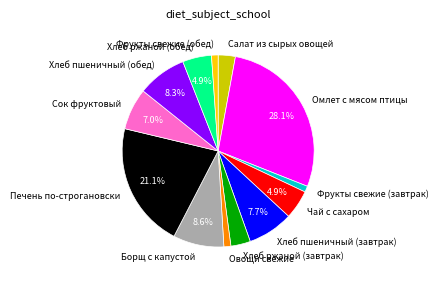

Count the number of slices in the pie.

13